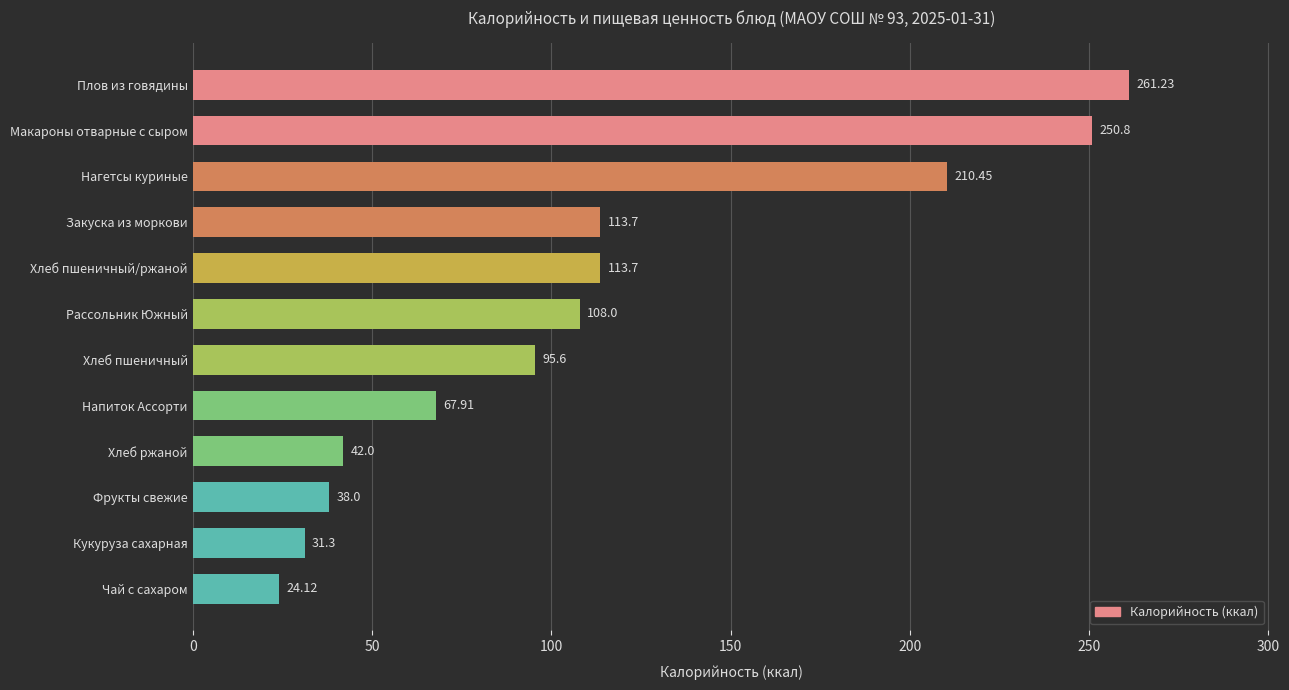

Which label corresponds to the largest value in the chart?

Плов из говядины